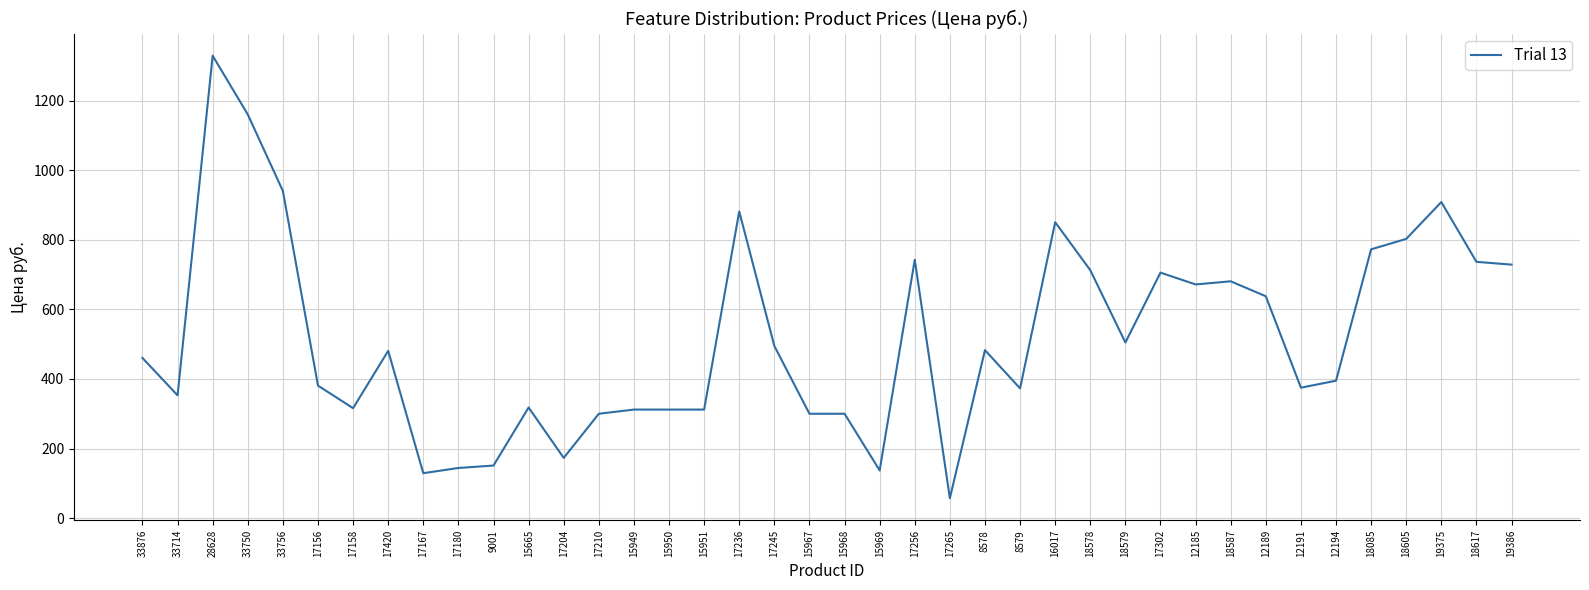

Which label corresponds to the largest value in the chart?

28628